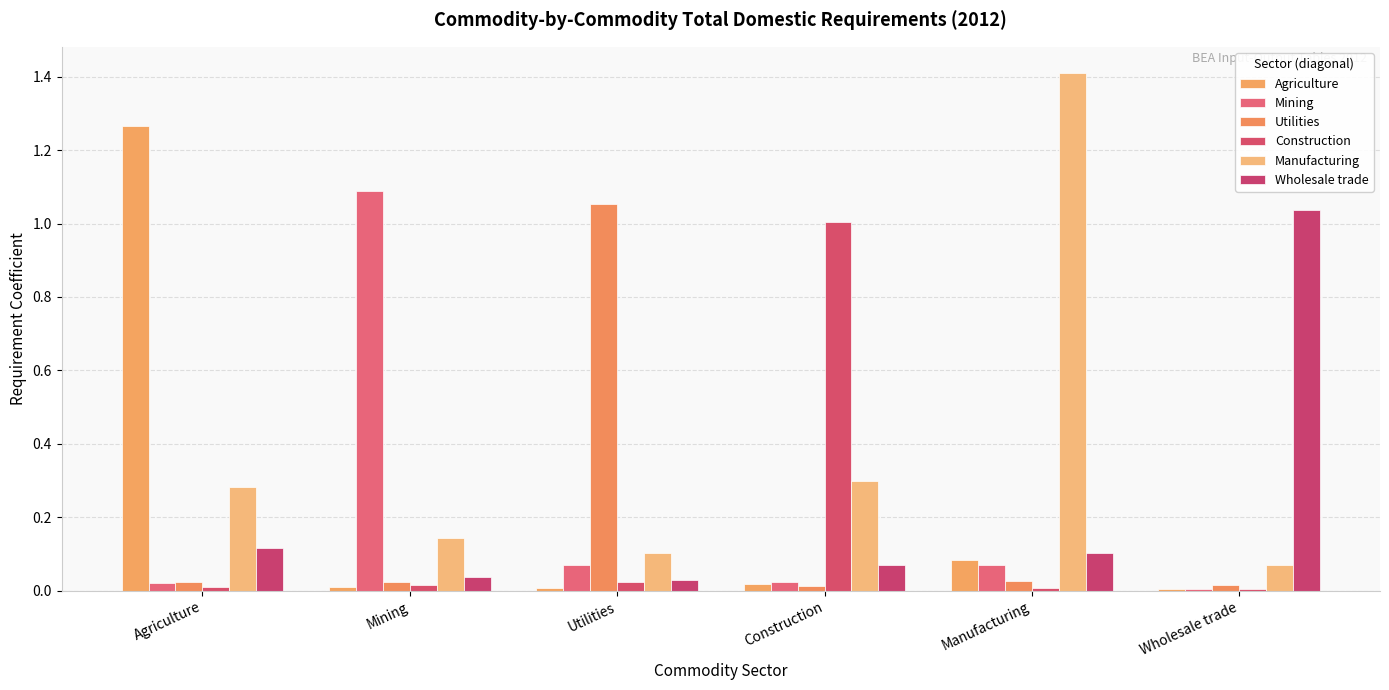

What is the label of the 2nd bar from the left?

Mining